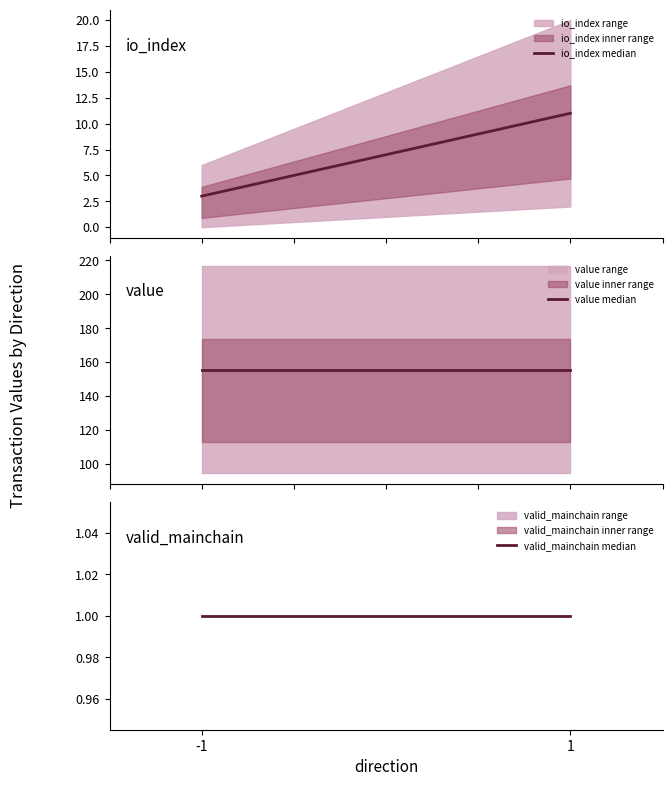

Which series has the largest range (max minus min)?

io_index median